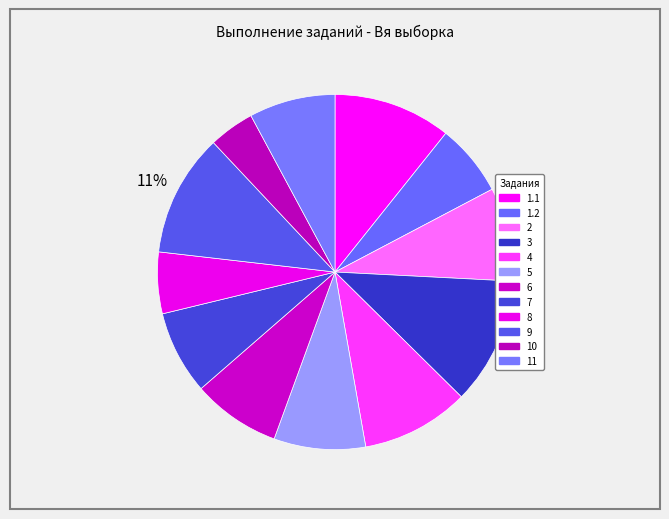

What is the change in value from 10 to 11?

+23.7